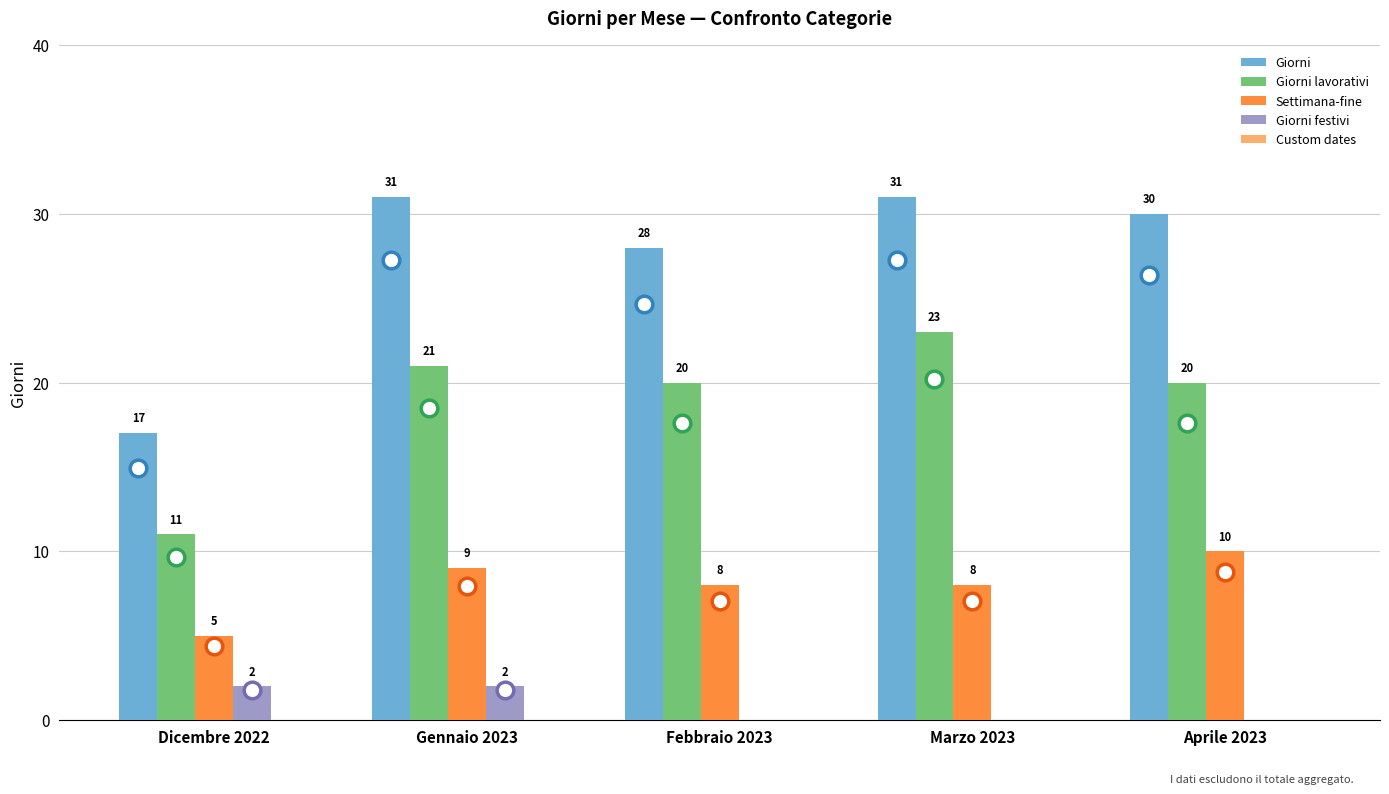

What is the sum of the Settimana-fine values at Gennaio 2023 and Marzo 2023?

17